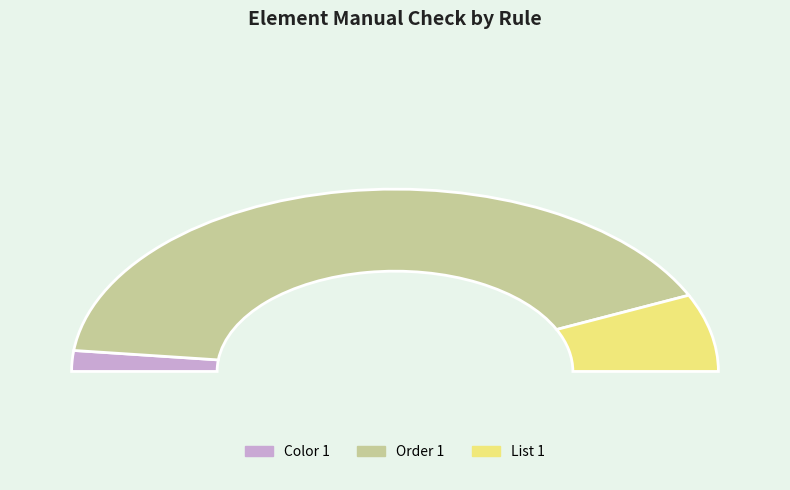

Count the number of slices in the pie.

9